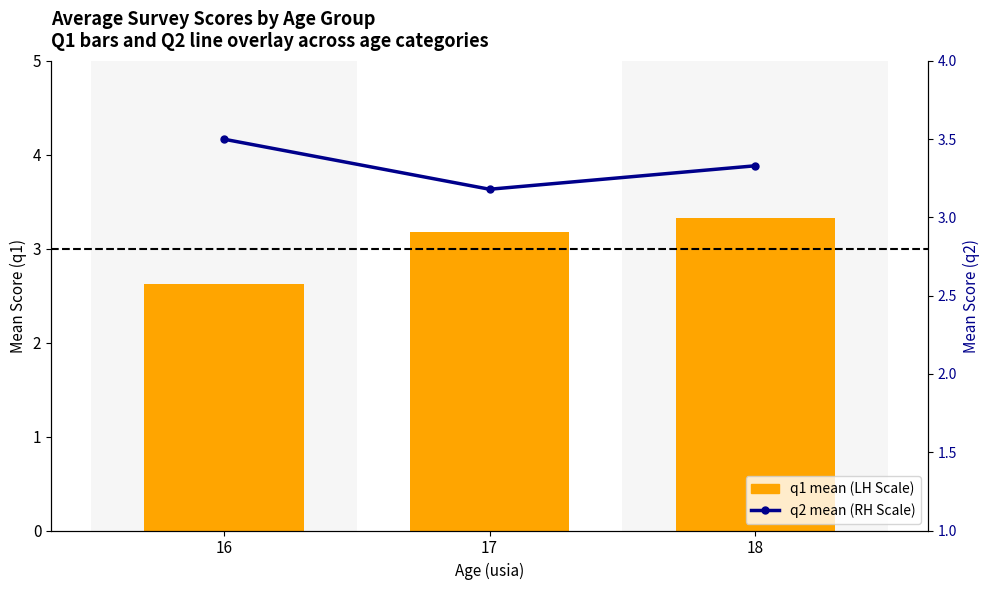

What is the sum of all q1 mean (LH Scale) values?

9.1